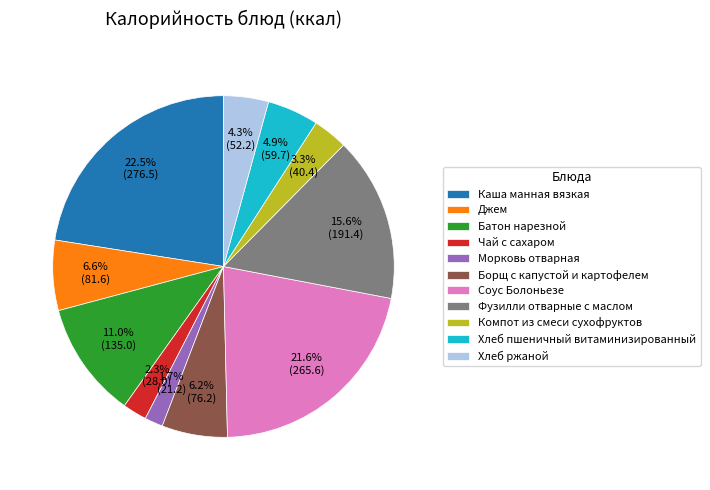

Is there a majority slice in this chart?

No